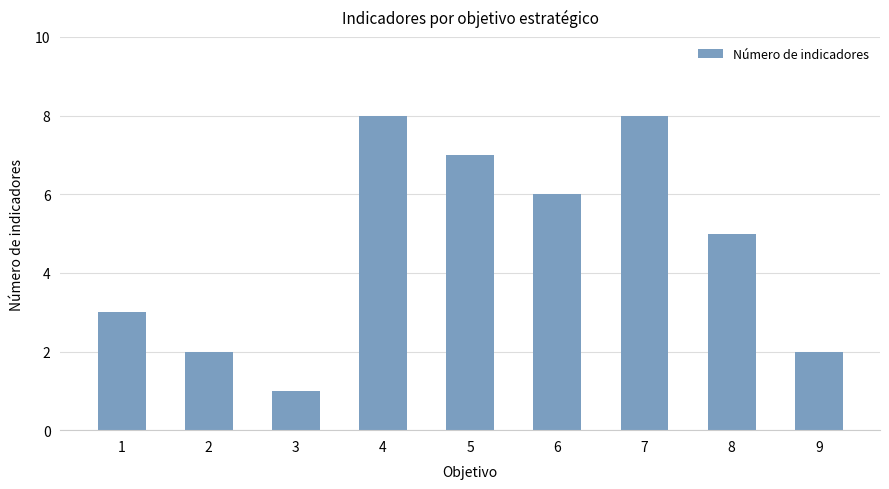

What is the minimum value shown in the chart?

1